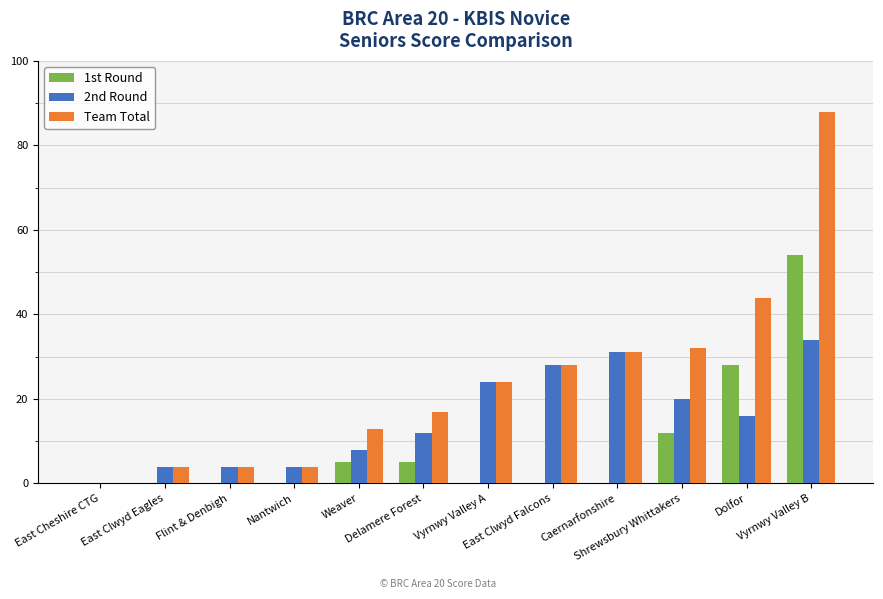

What is the sum of all Team Total values?

289